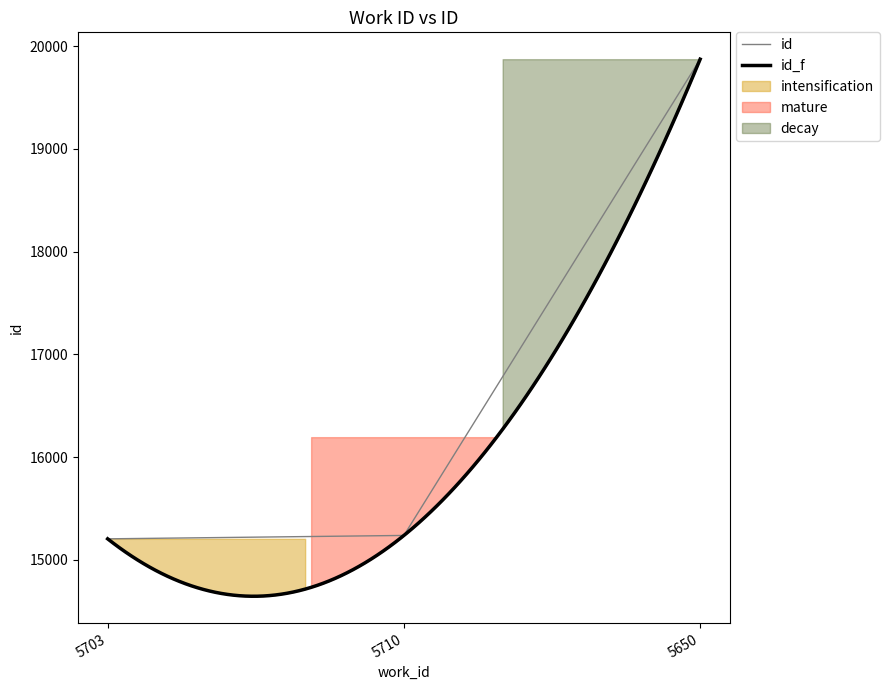

What is the label of the 2nd point from the right?

5710